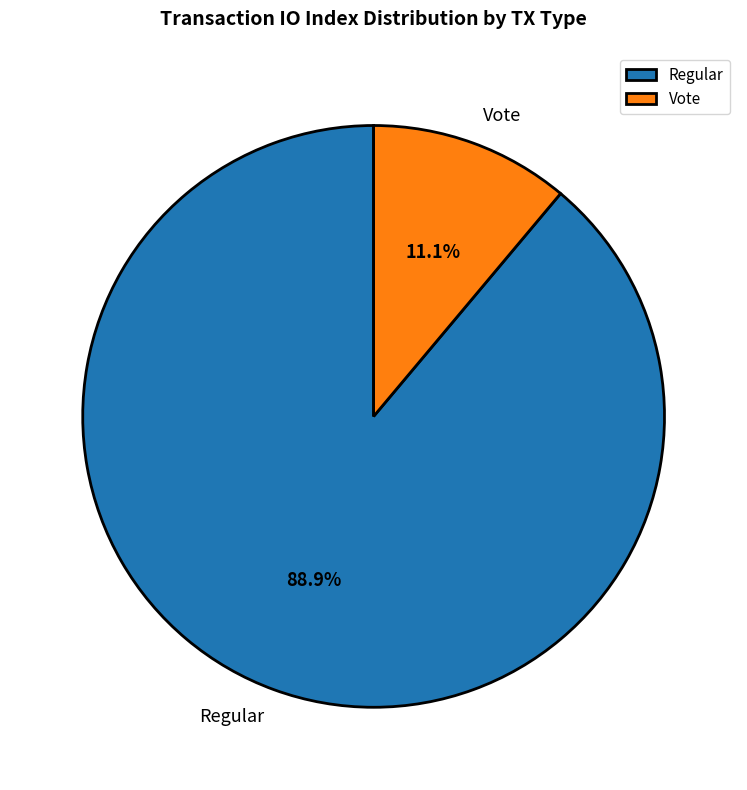

Is it true that Regular is 99% of the pie?

False